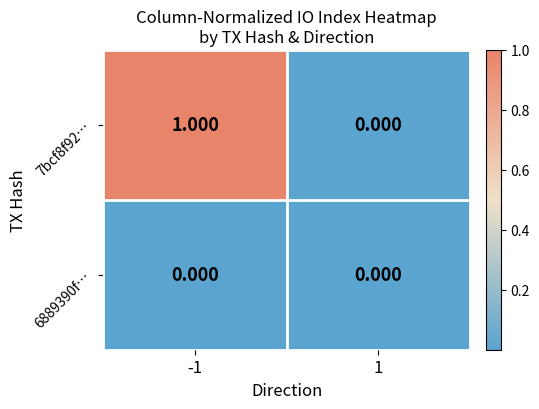

At which category is the sum across all series the highest?

-1